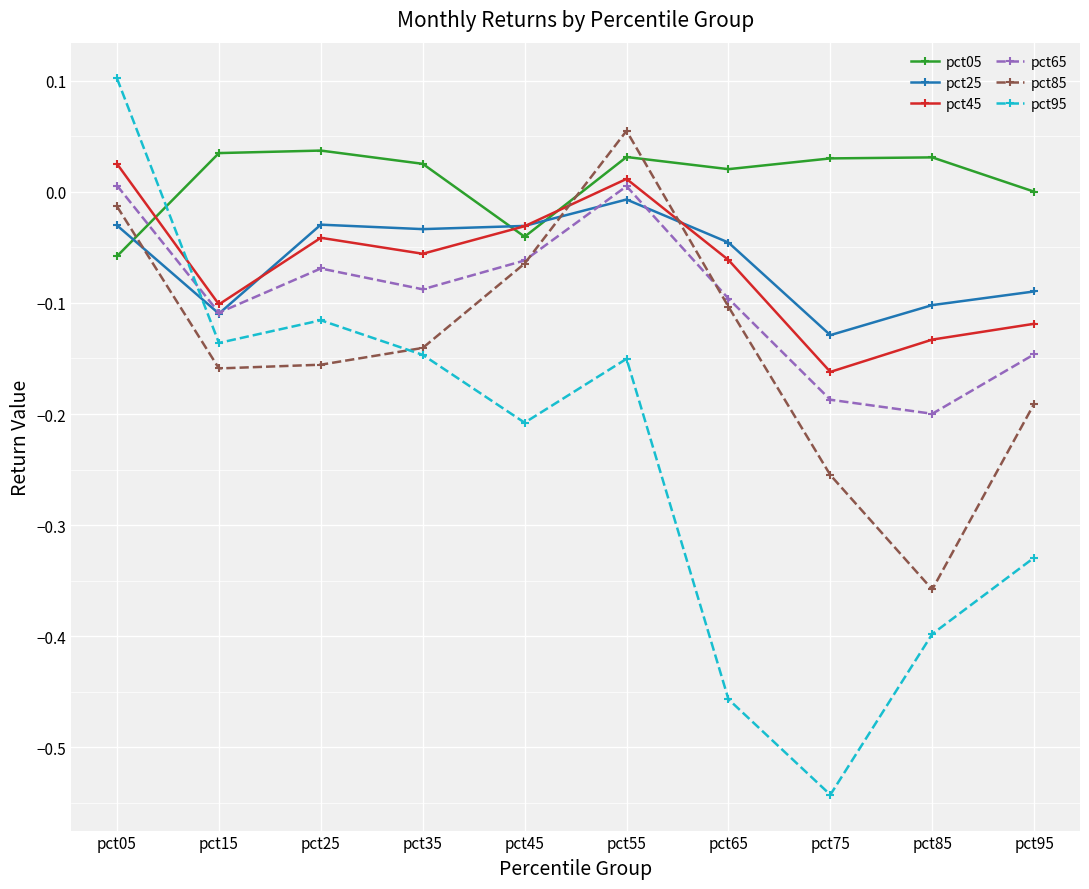

The value of pct25 at pct25 is -0.0. True or false?

True